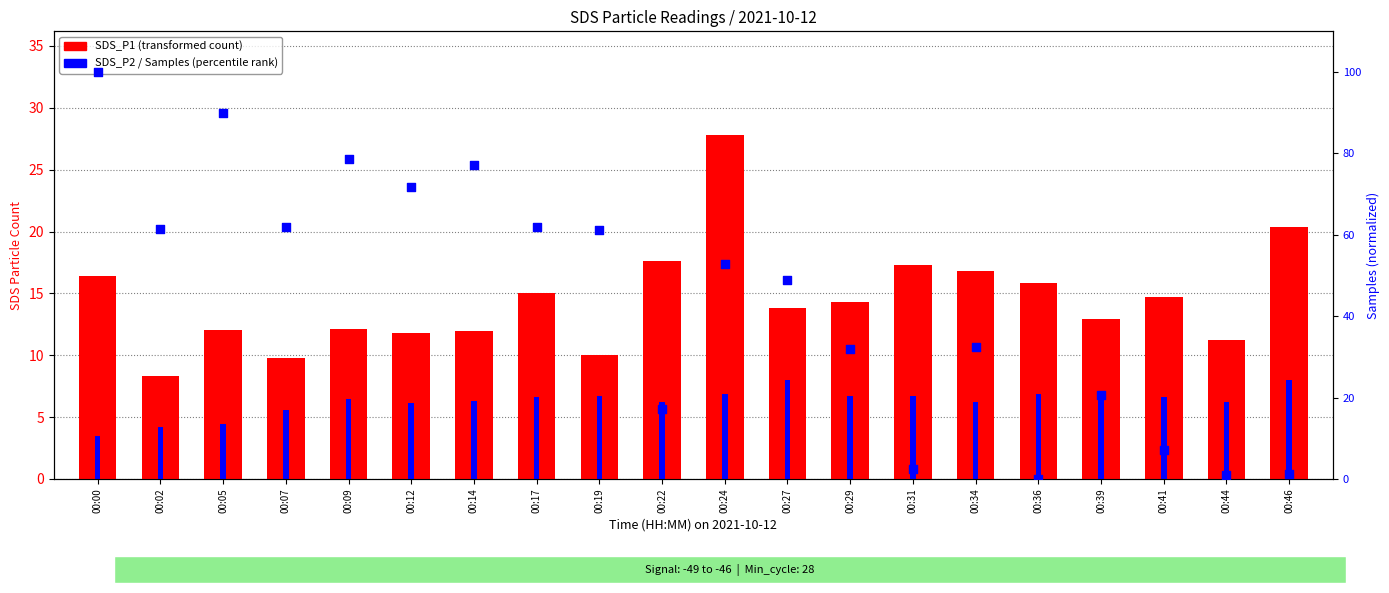

Which series contains the highest Y value?

Samples (normalized)